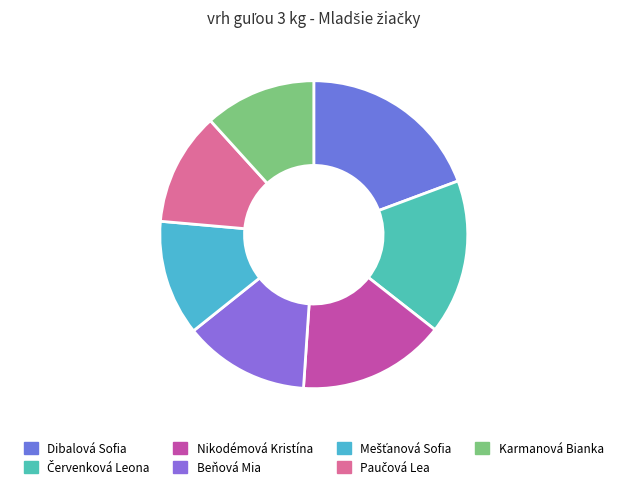

Is there a majority slice in this chart?

No